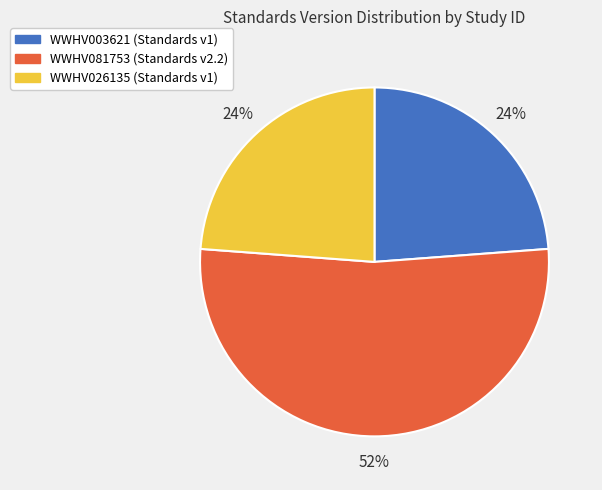

Is the sum of WWHV081753 and WWHV003621 greater than half?

Yes